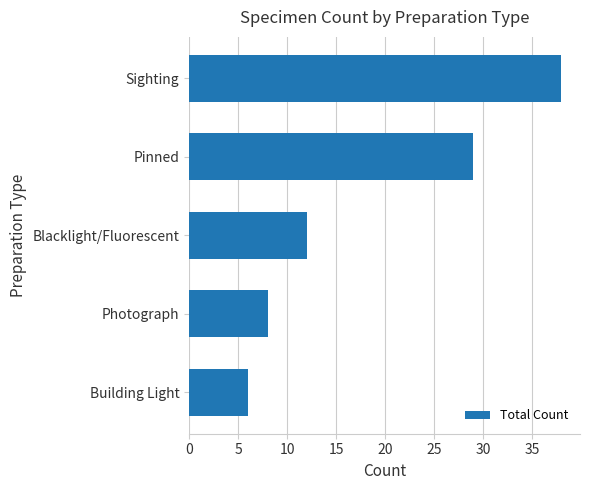

The chart shows a value of 6 at Building Light. True or false?

True